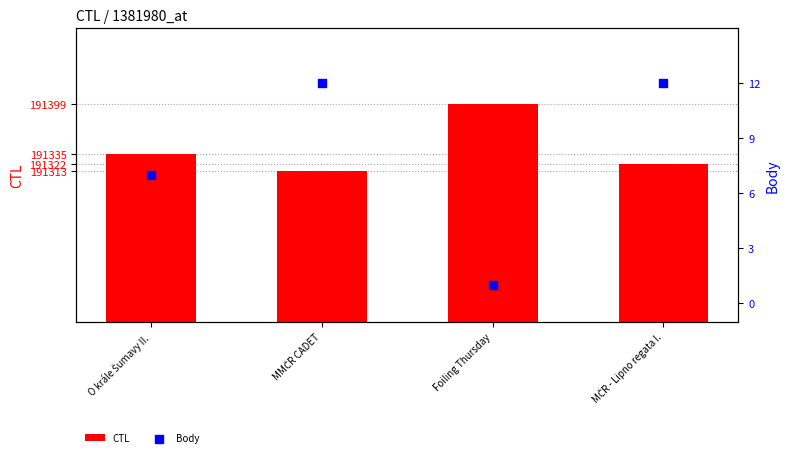

What are all the series names shown in the legend?

CTL, Body